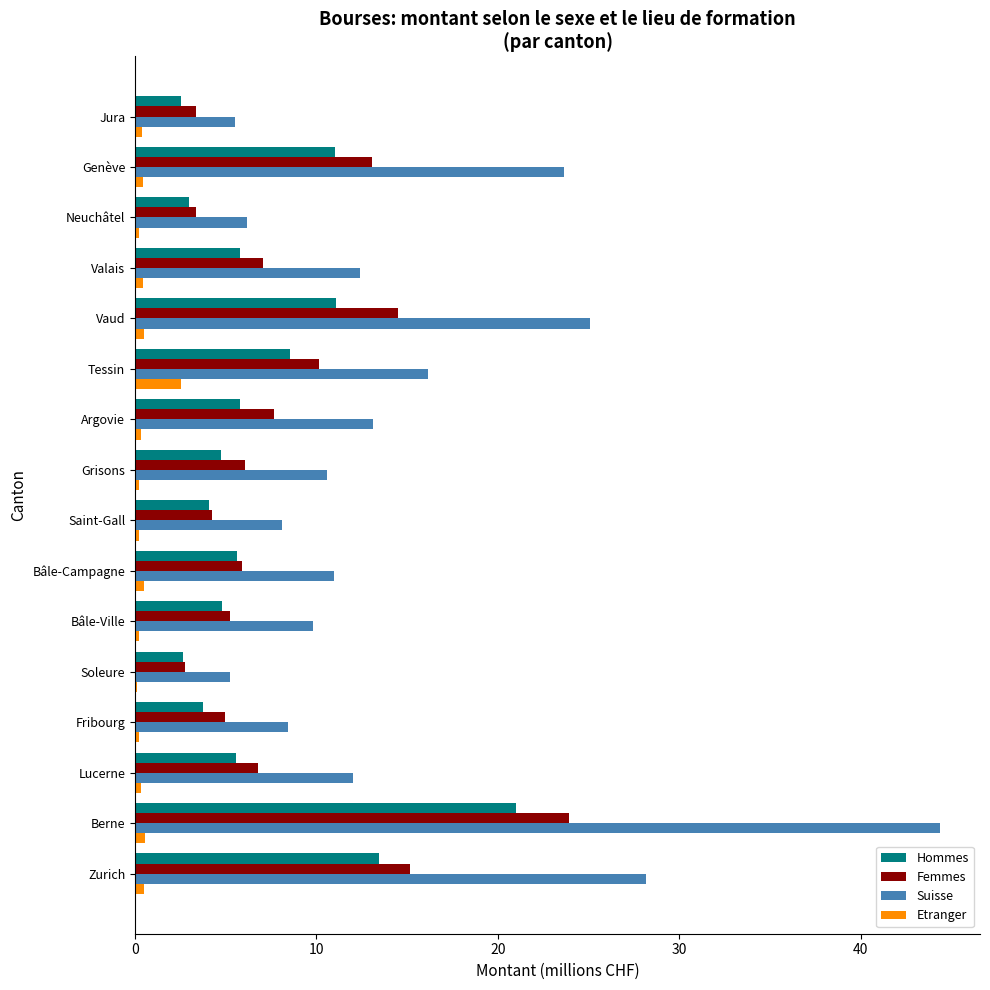

What is the sum of all Hommes values?

113.5